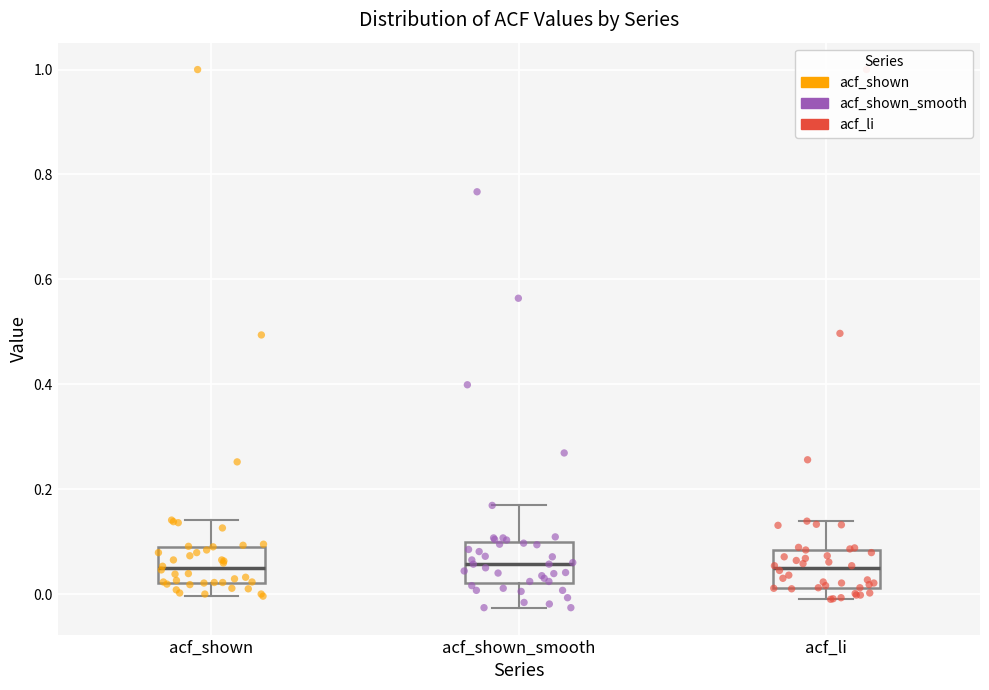

Where is the upper edge of the box for acf_shown on the y-axis? The values are not printed on the chart, so give them approximately, as read against the axis.

0.10